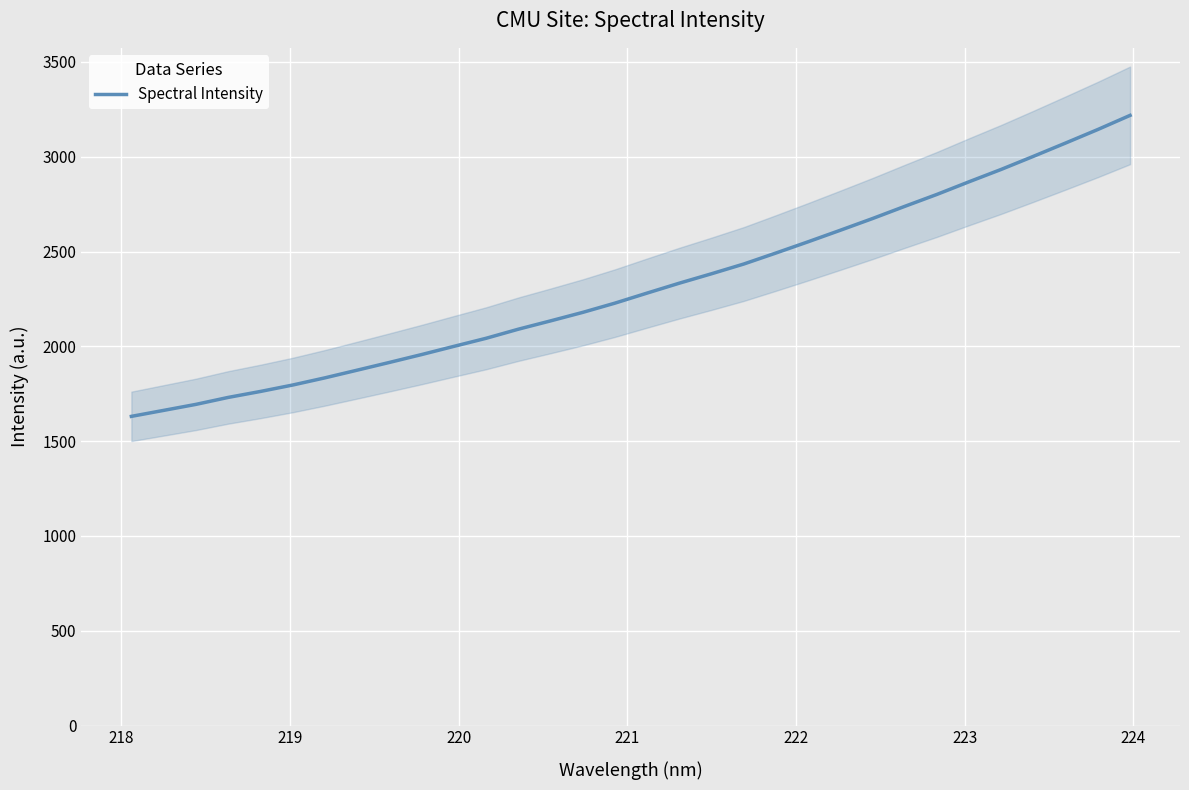

What is the highest value of the Spectral Intensity series?

3218.3